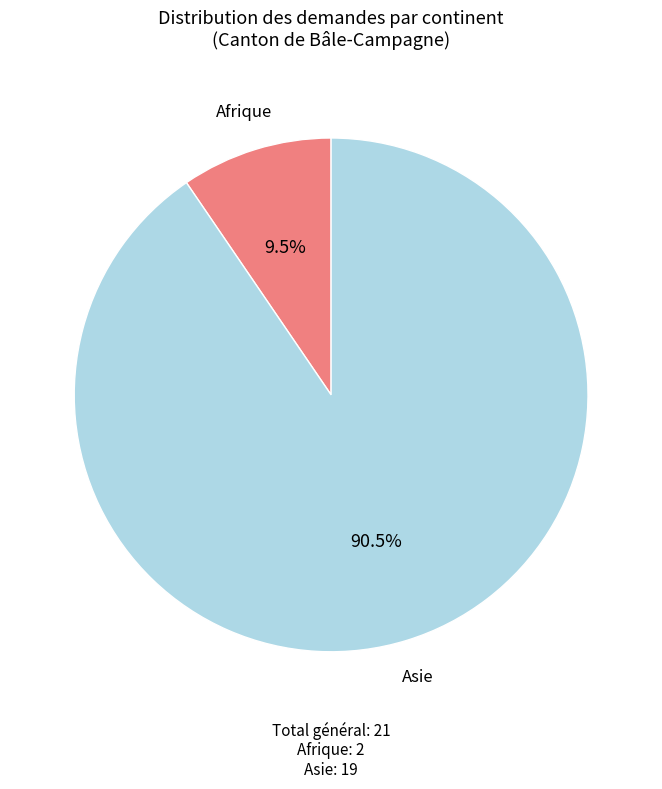

Count the number of slices in the pie.

2